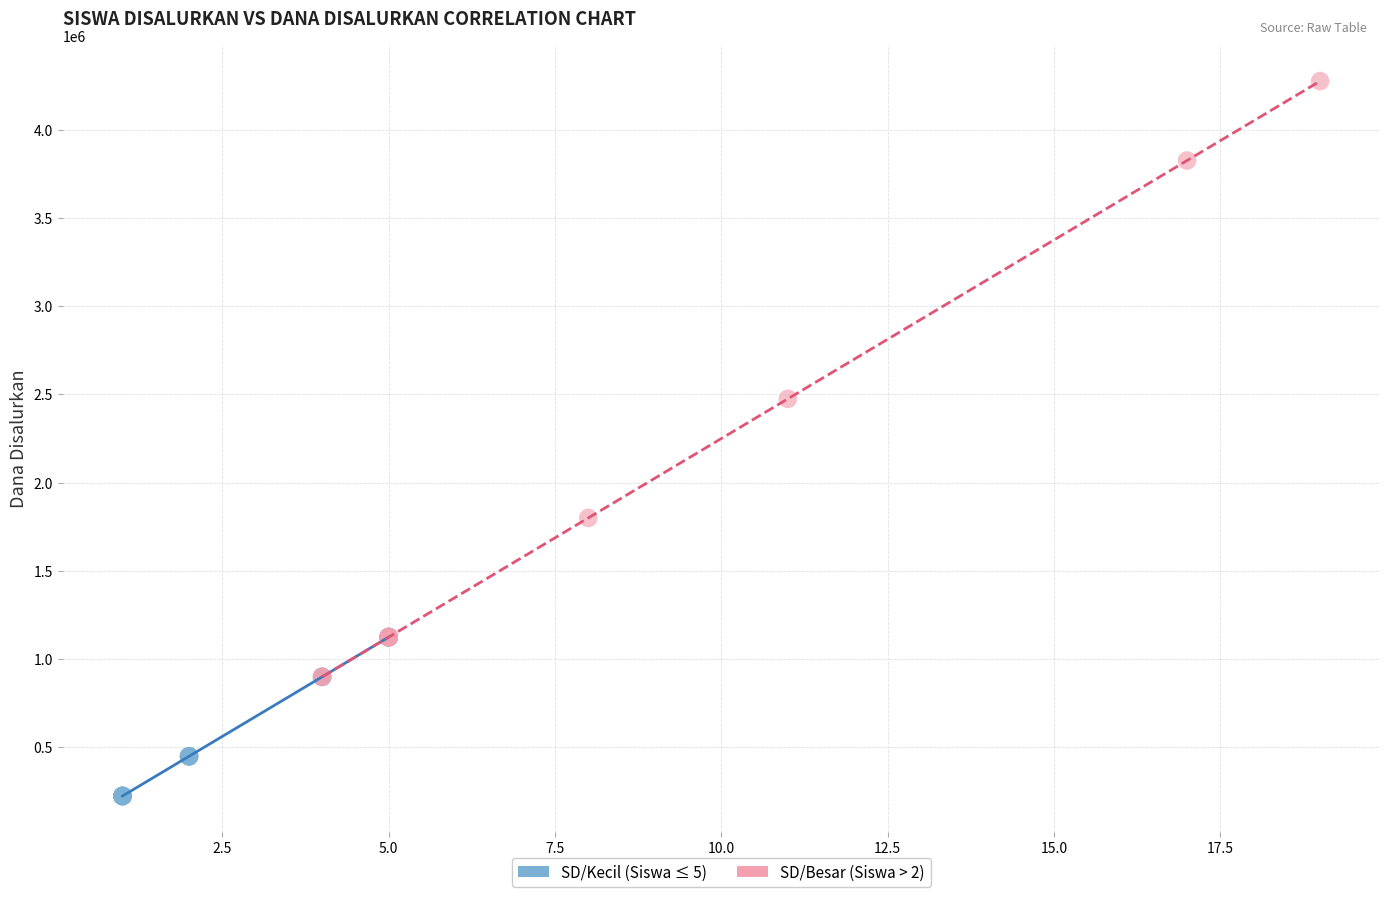

Which series reaches the minimum Y coordinate?

SD/Kecil (Siswa ≤ 5)